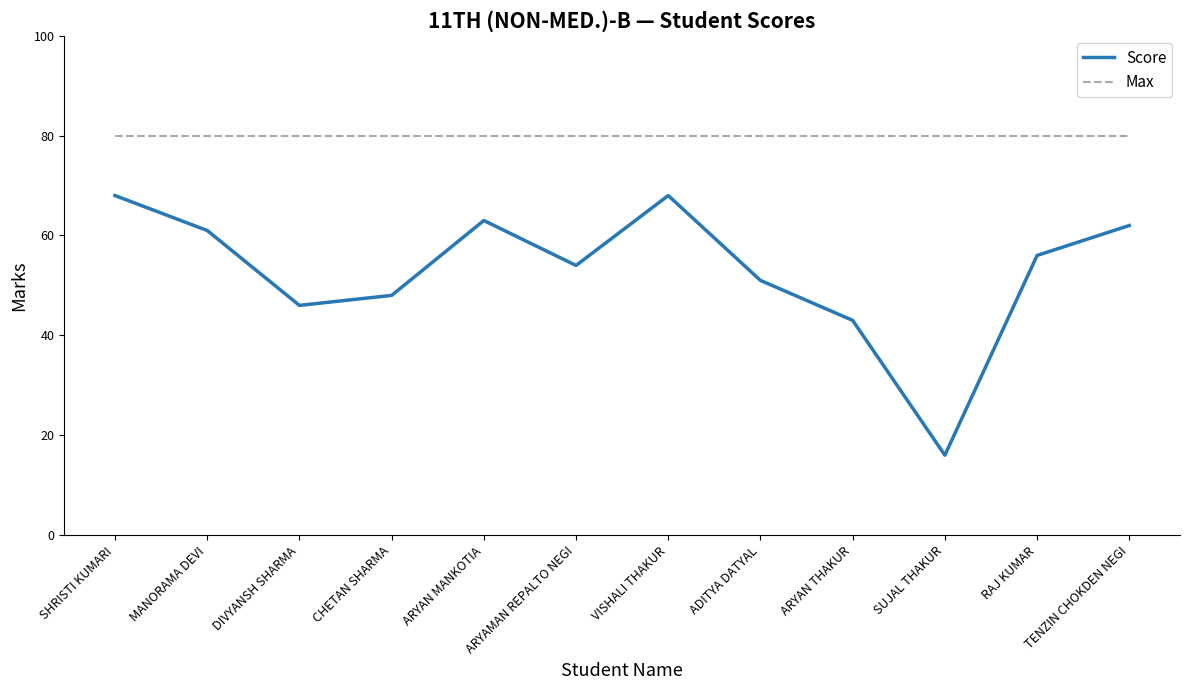

What position from the left is VISHALI THAKUR?

7